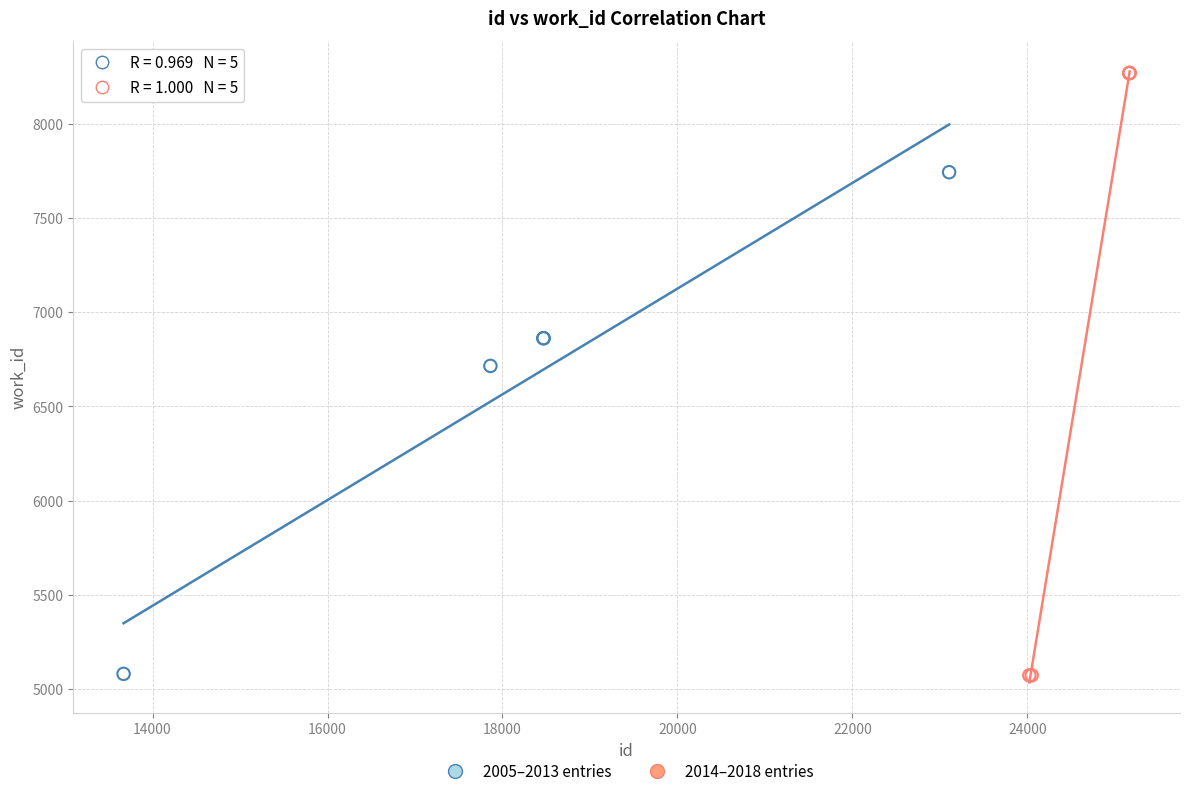

Which series has the widest spread of Y values?

2014–2018 entries